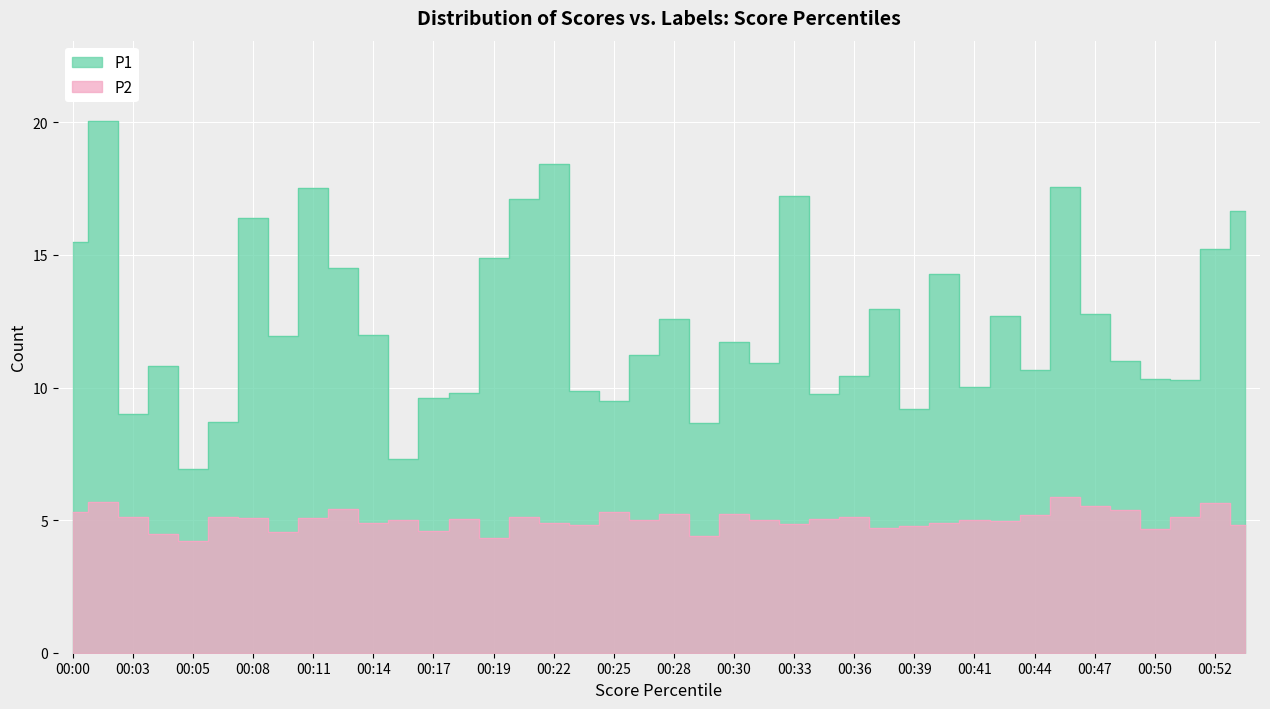

Where is P1 nearest to the value 13?

00:37